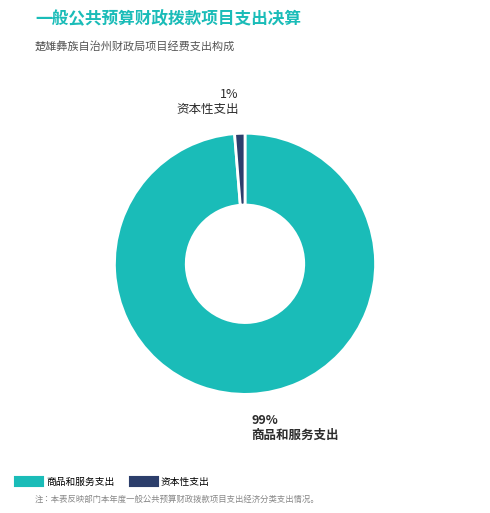

To the nearest percent, what is the average slice percentage?

50%